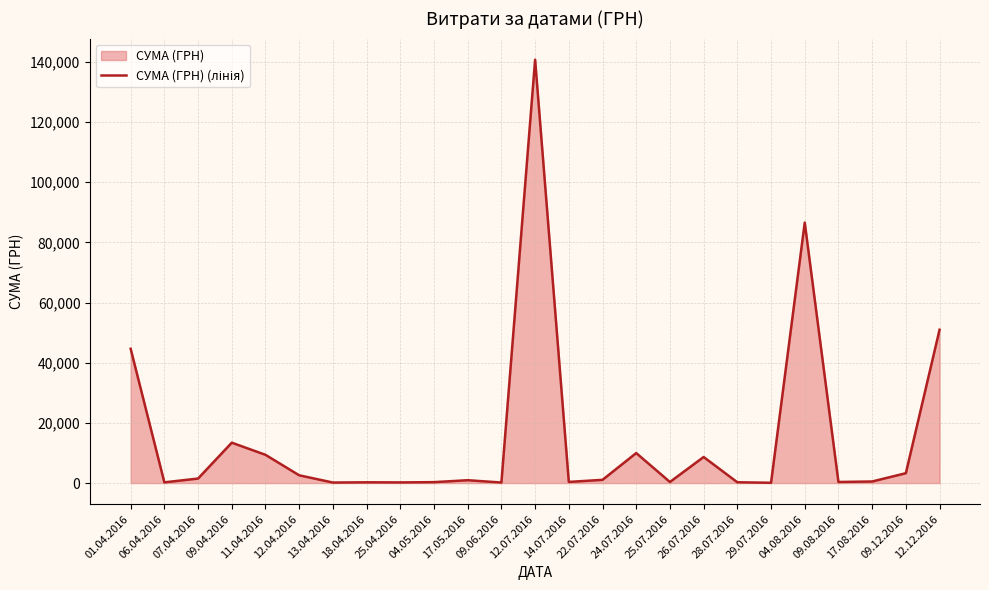

At which label is the value closest to 70401?

04.08.2016